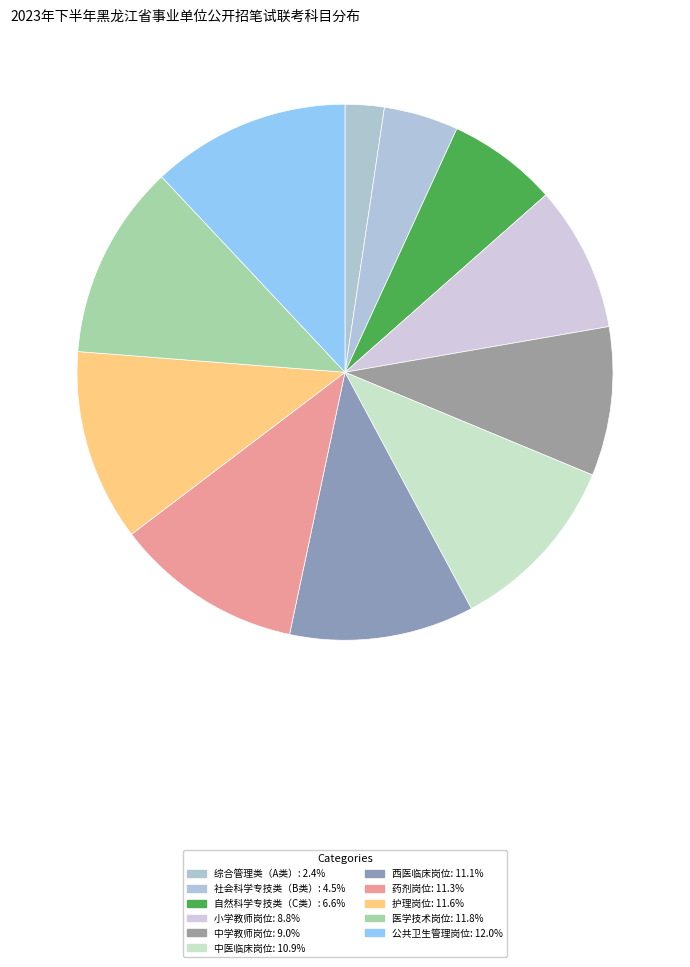

True or false: 中学教师岗位 accounts for 9% of the total.

True